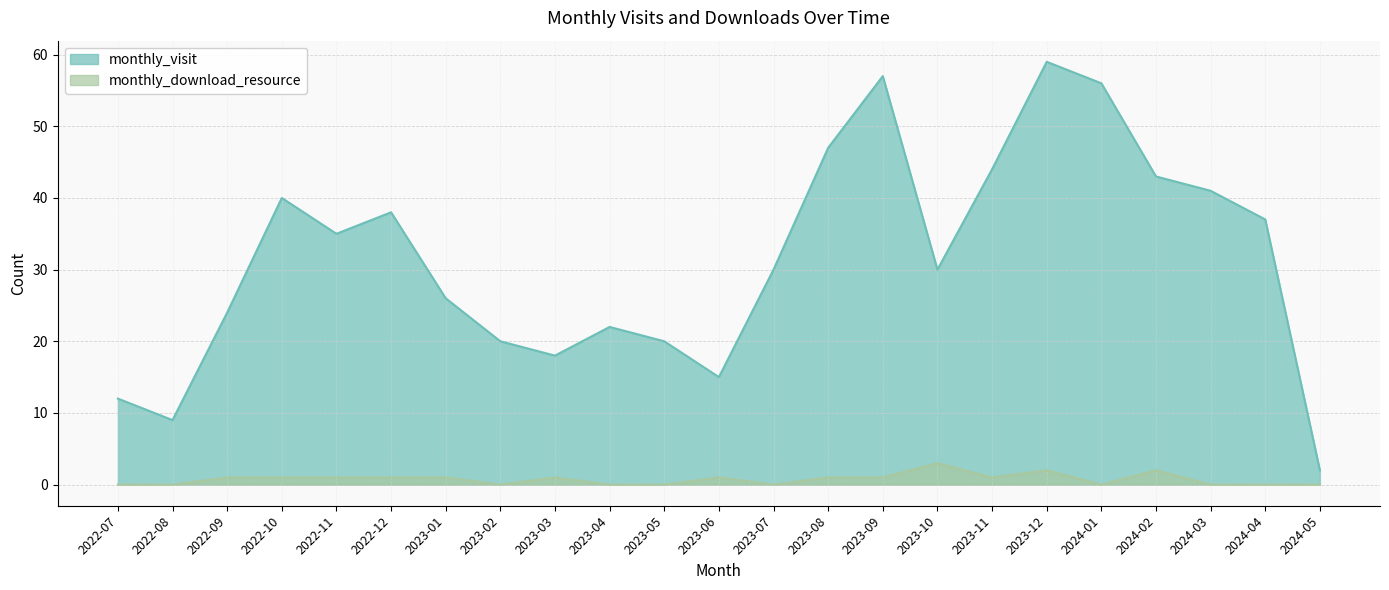

What is the label of the 16th point from the left?

2023-10